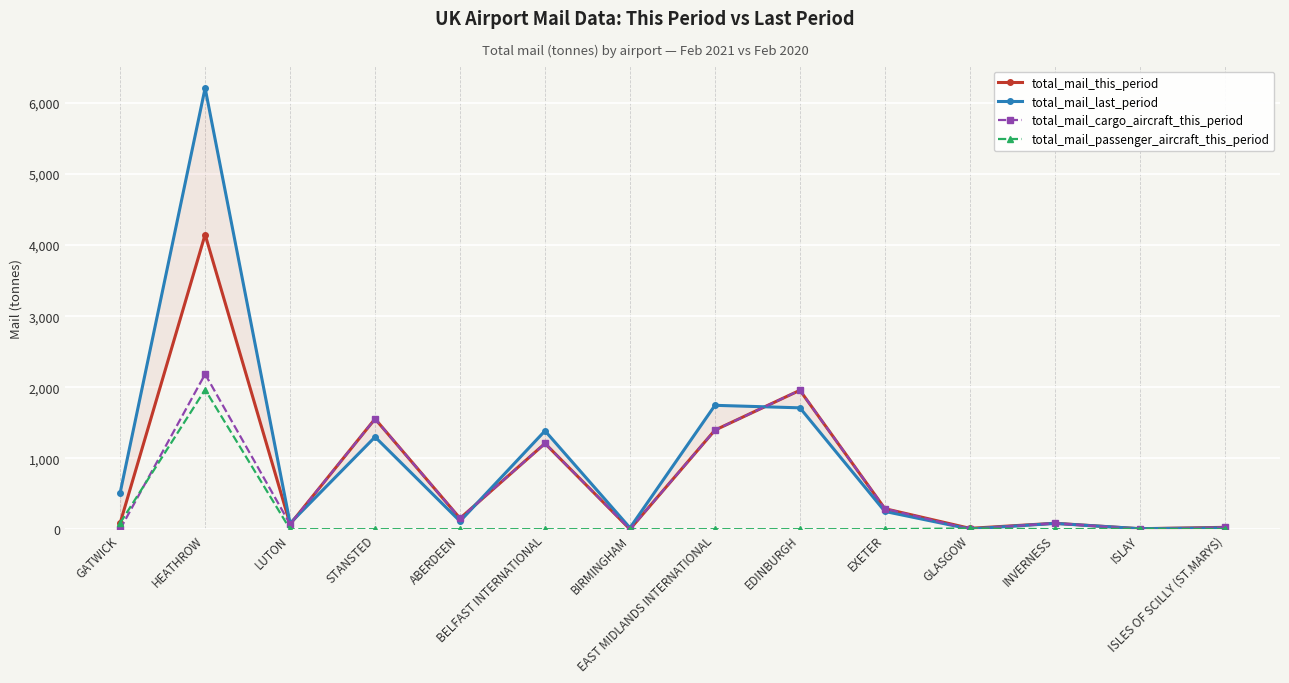

Which has a higher value, GLASGOW or BELFAST INTERNATIONAL?

BELFAST INTERNATIONAL